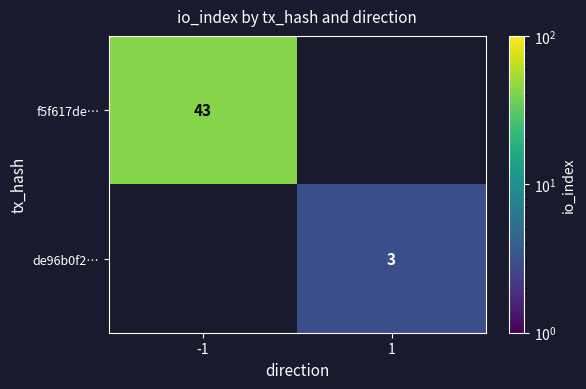

How many data points does each series have?

2